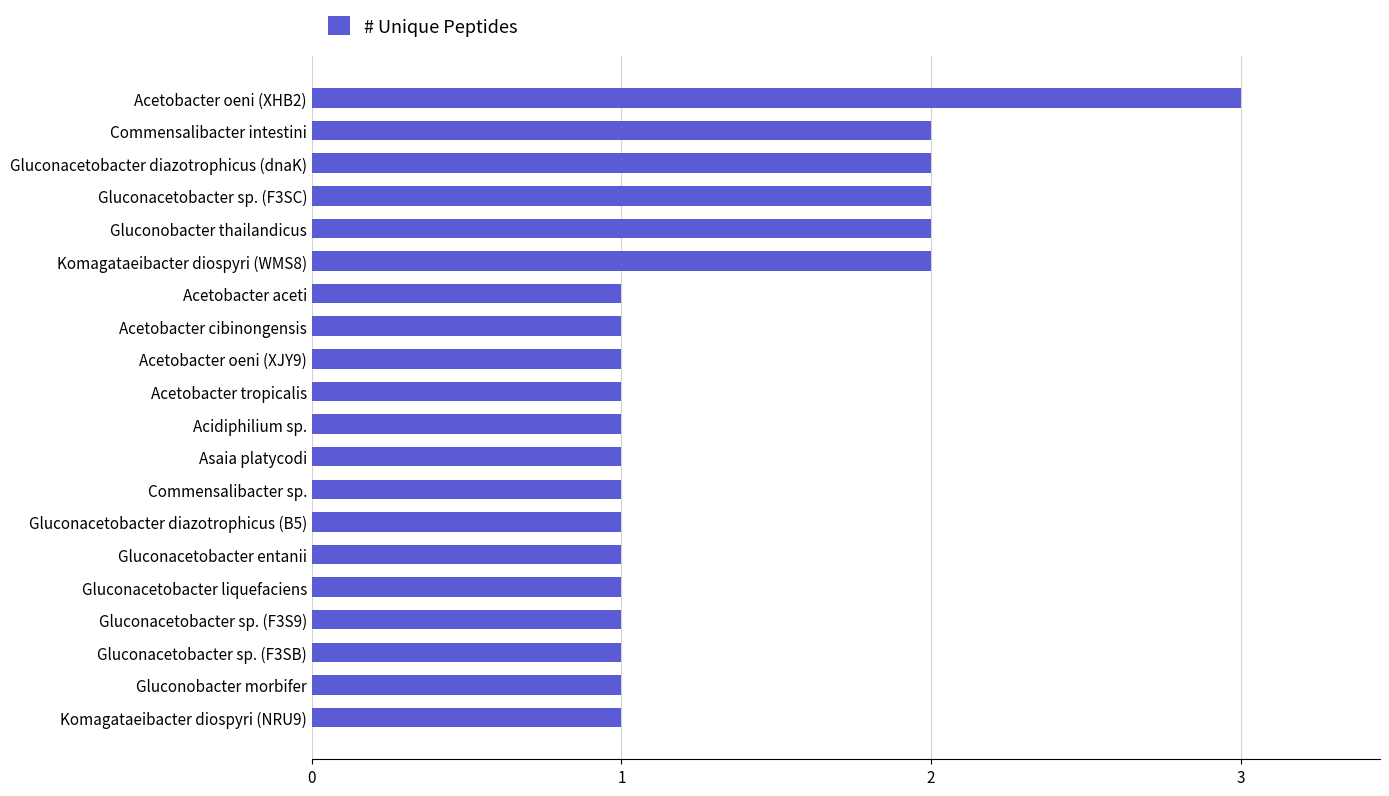

What is the label of the 18th bar from the top?

Gluconacetobacter sp. (F3SB)